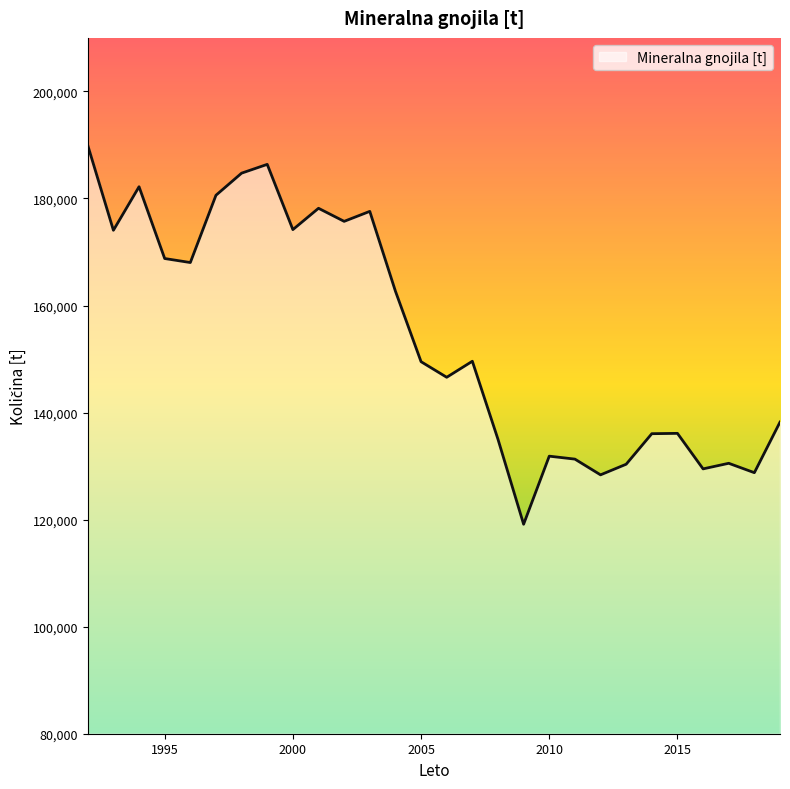

What is the maximum value shown in the chart?

189922